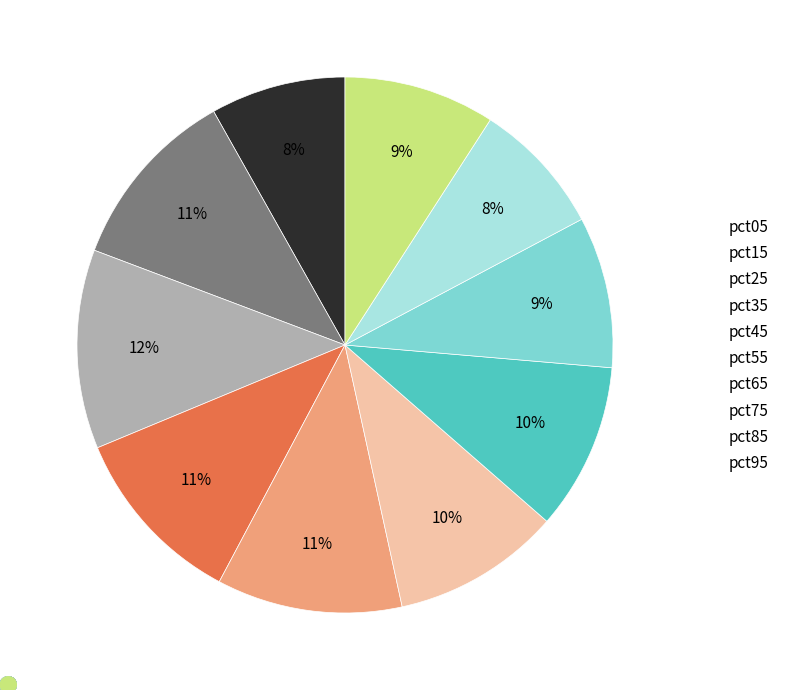

To the nearest percent, what is the average slice percentage?

10%